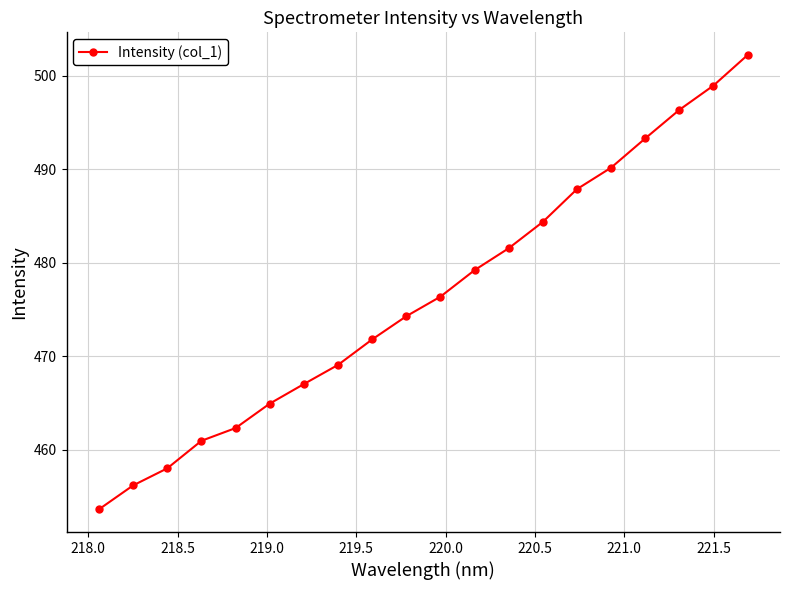

How many data points does each series have?

20